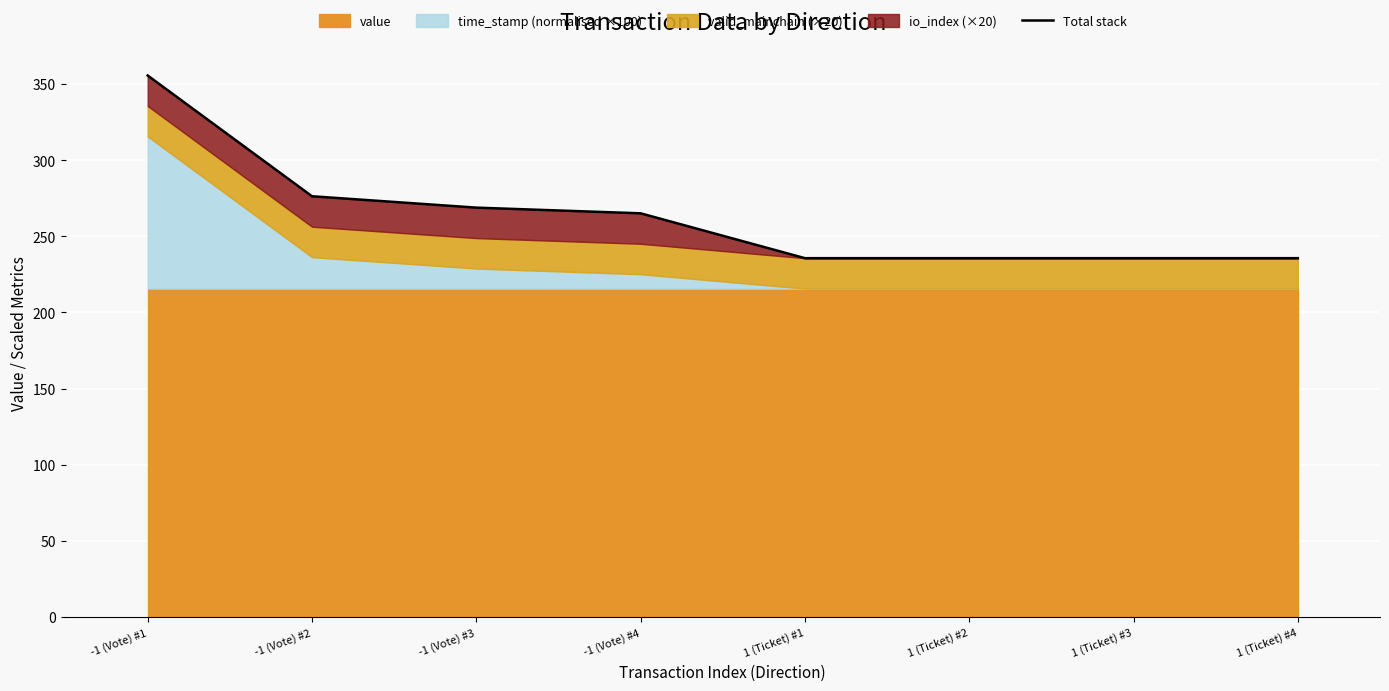

Rank the categories by value from lowest to highest.

1 (Ticket) #1, 1 (Ticket) #2, 1 (Ticket) #3, 1 (Ticket) #4, -1 (Vote) #4, -1 (Vote) #3, -1 (Vote) #2, -1 (Vote) #1